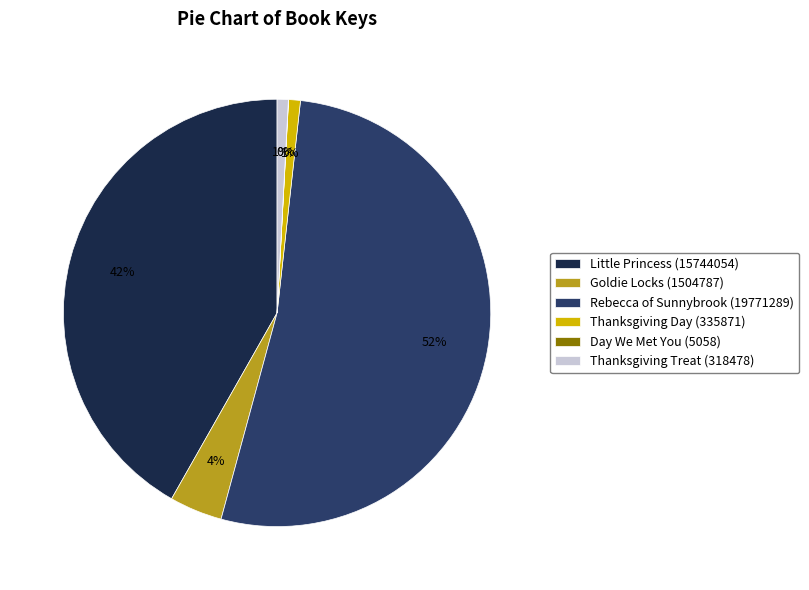

The Little Princess (15744054) slice represents 55% of the pie. True or false?

False